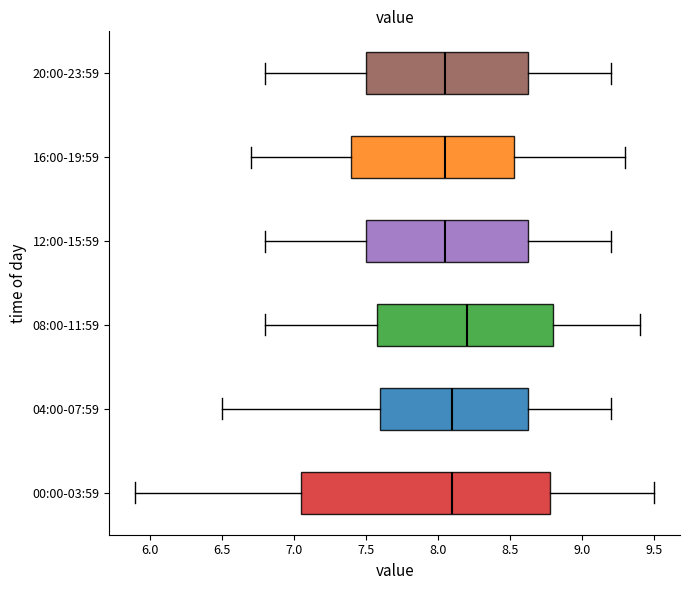

Comparing the boxes themselves (not the whiskers), which one is the widest?

00:00-03:59